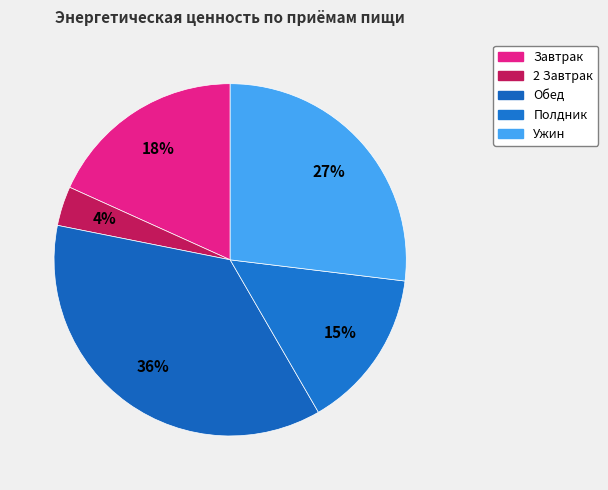

Count the number of slices in the pie.

5